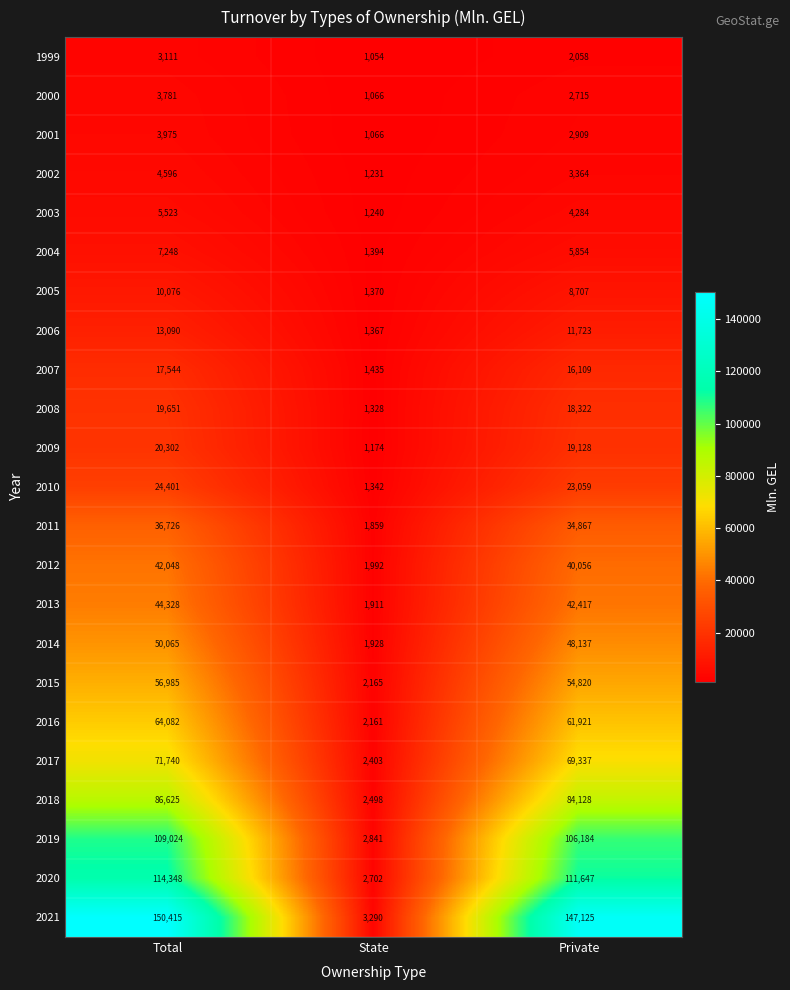

Which series has the largest range (max minus min)?

2021